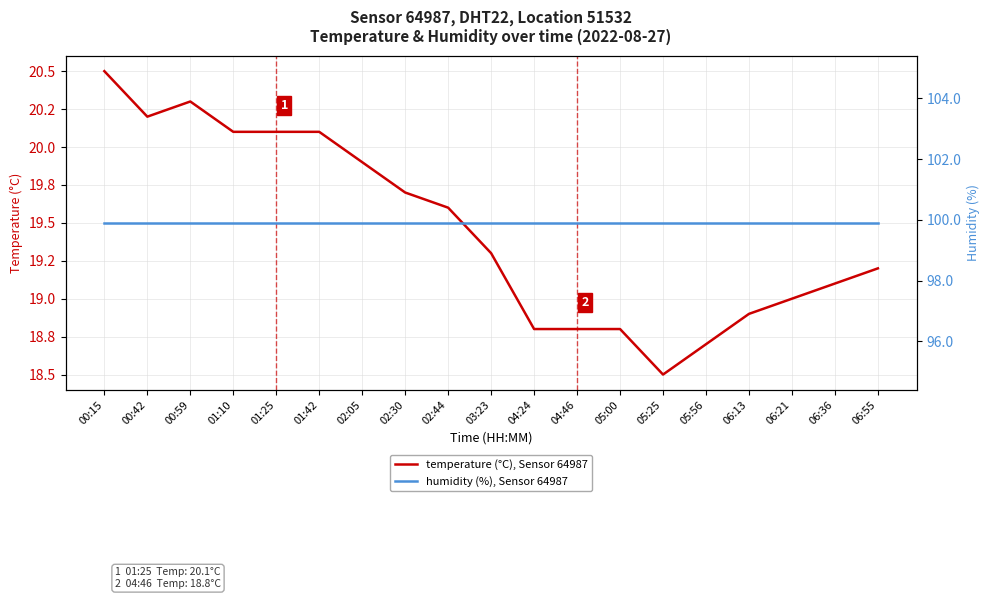

True or false: temperature (°C), Sensor 64987 and humidity (%), Sensor 64987 cross at least once.

False